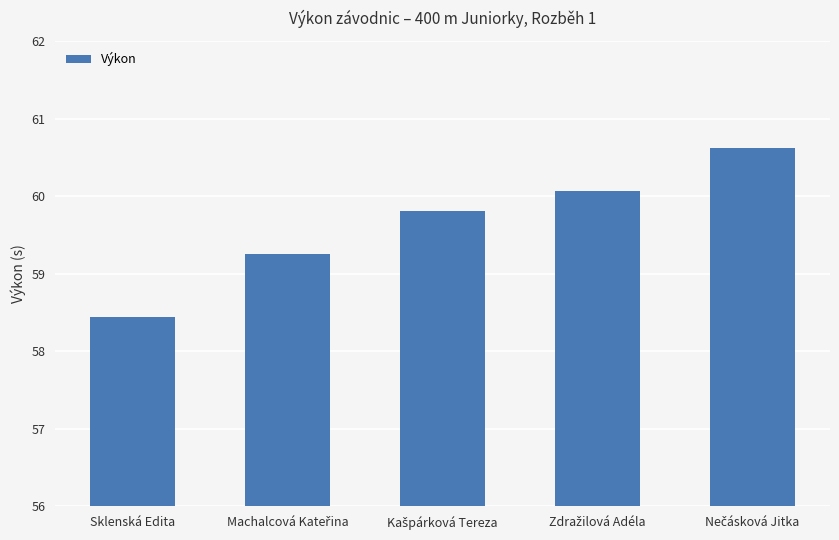

What is the smallest value displayed?

58.4